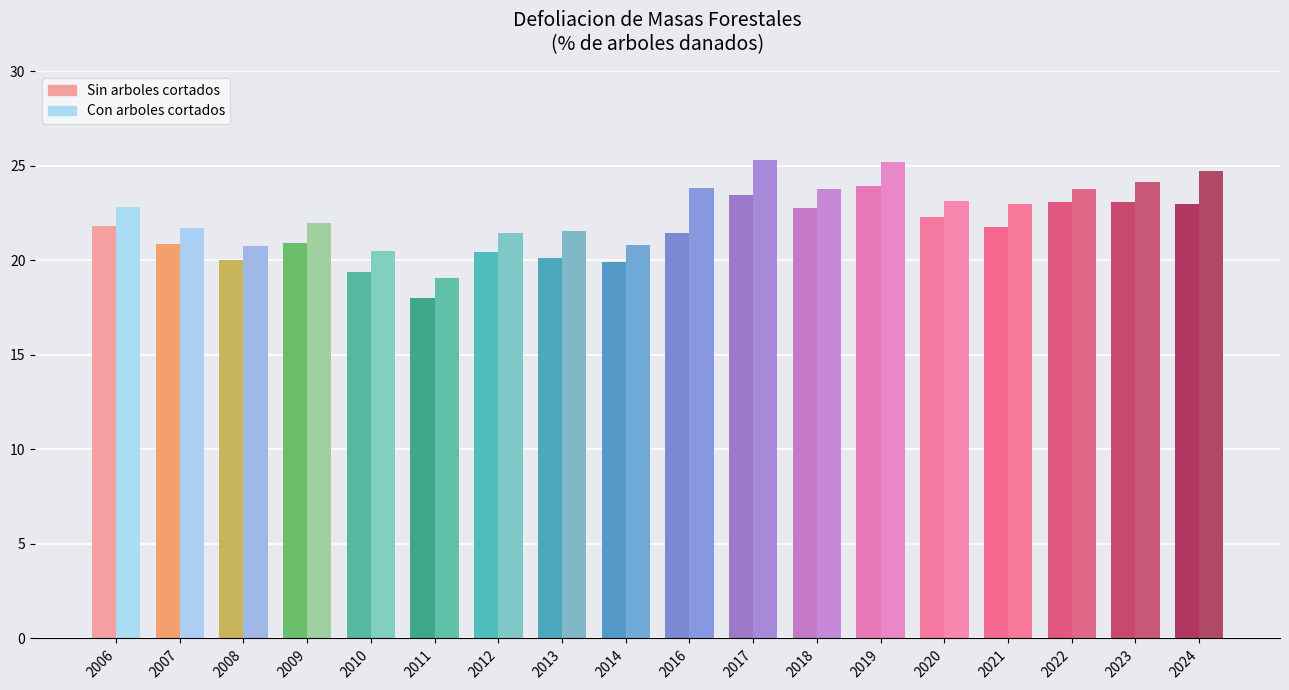

Is it true that Con arboles cortados equals 10.5 at 2016?

False